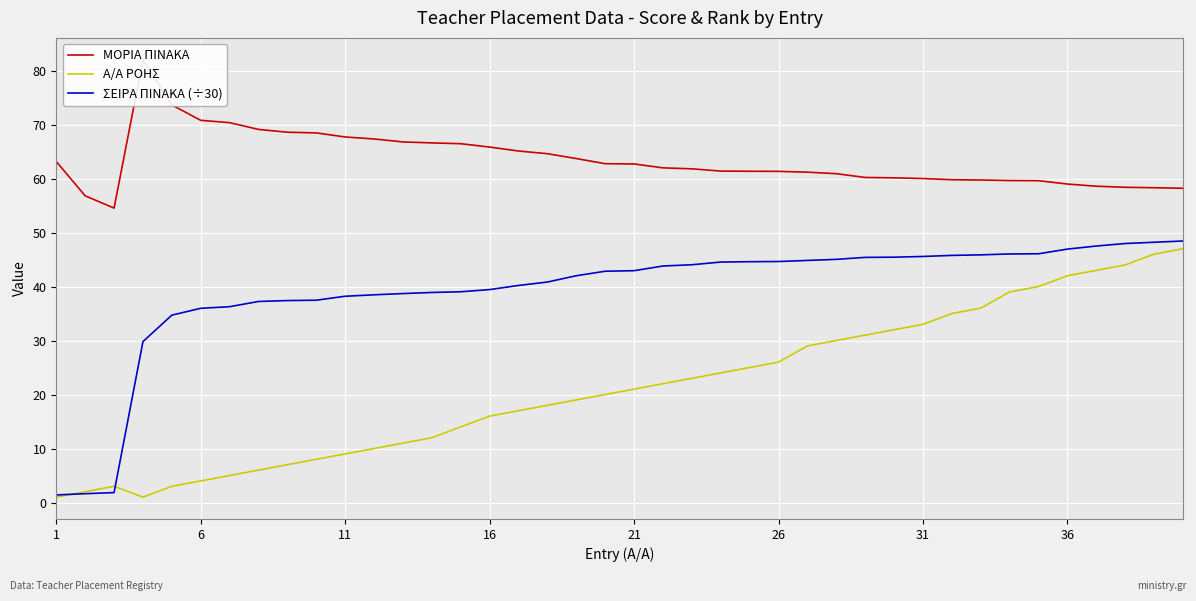

What are all the series names shown in the legend?

ΜΟΡΙΑ ΠΙΝΑΚΑ, Α/Α ΡΟΗΣ, ΣΕΙΡΑ ΠΙΝΑΚΑ (÷30)